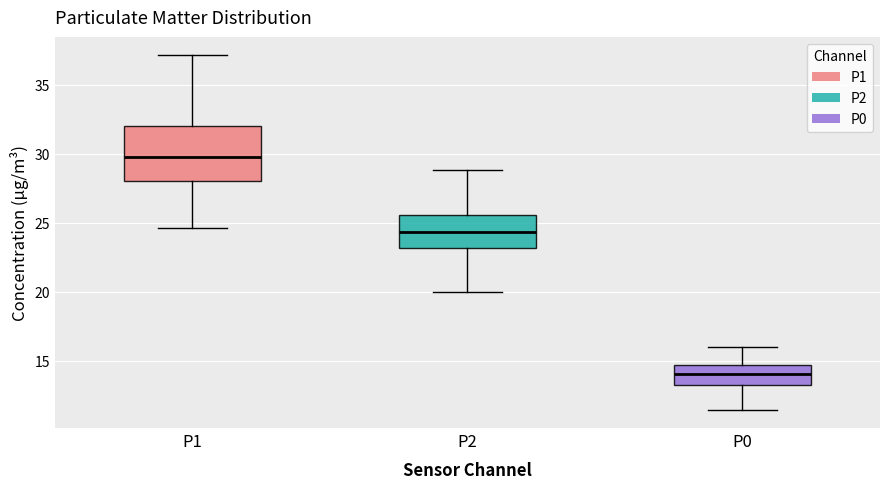

Reading left to right, transcribe this box plot: for each box, give where its median line is, the range the box spans, and where its two whiskers end, as read against the y-axis. The values are not printed on the chart, so give them approximately, as read against the axis.

P1: median 30.0, box 28.0 to 32.0, whiskers 24.5 to 37.0
P2: median 24.5, box 23.0 to 25.5, whiskers 20.0 to 29.0
P0: median 14.0, box 13.0 to 14.5, whiskers 11.5 to 16.0